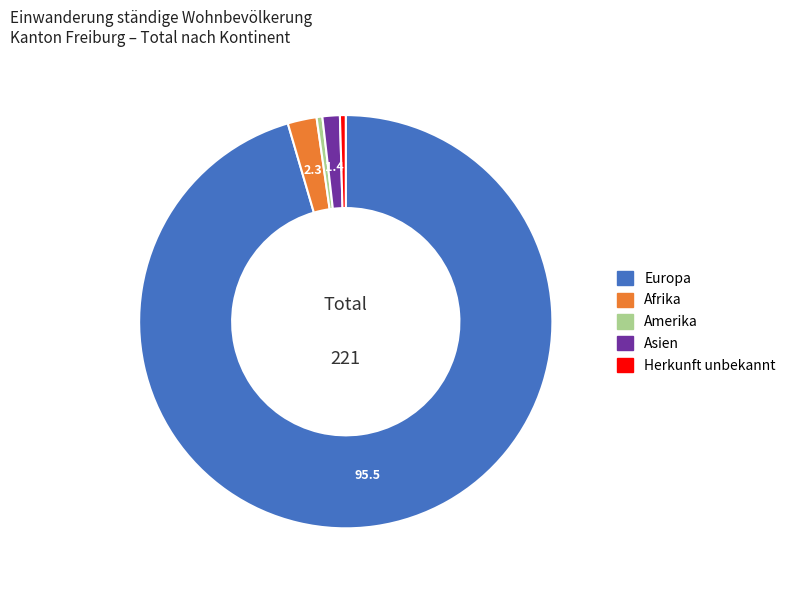

Does any single category account for the majority?

Yes